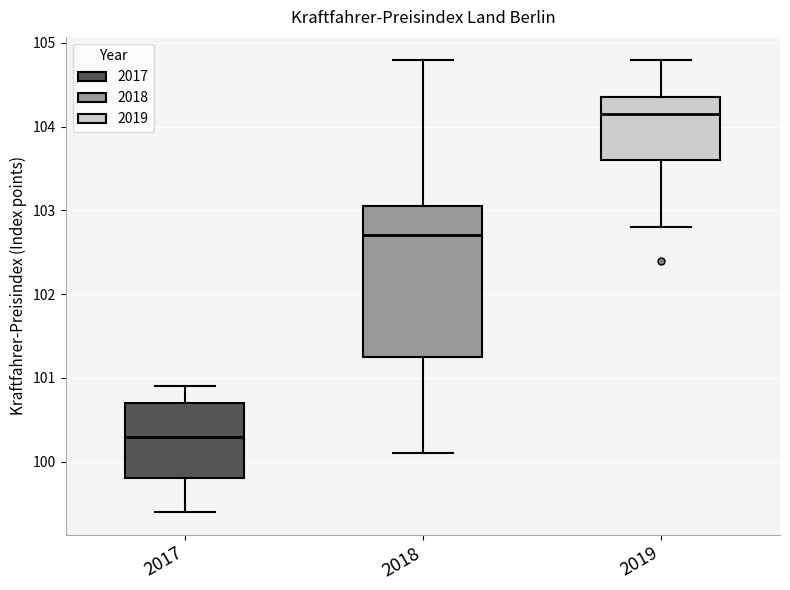

Reading left to right, read every box against the y-axis: the position of its median line, the range the box covers, and the ends of its whiskers. The values are not printed on the chart, so give them approximately, as read against the axis.

2017: median 100.3, box 99.8 to 100.7, whiskers 99.4 to 100.9
2018: median 102.7, box 101.3 to 103.1, whiskers 100.1 to 104.8
2019: median 104.2, box 103.6 to 104.4, whiskers 102.8 to 104.8